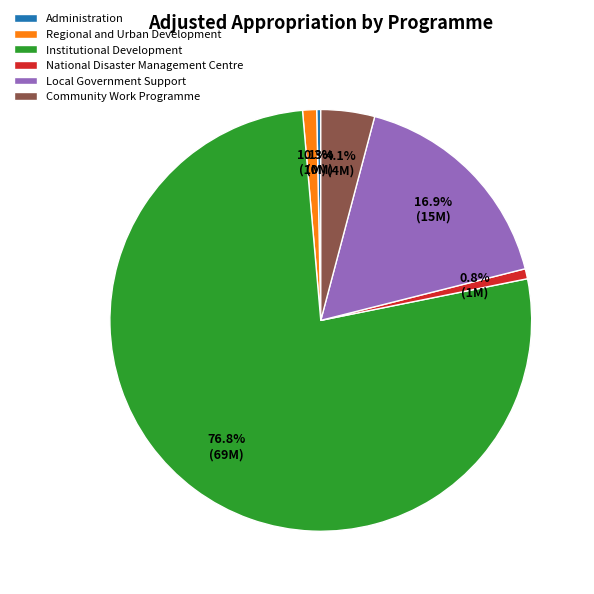

To the nearest percent, what percentage of the pie is Community Work Programme?

4%